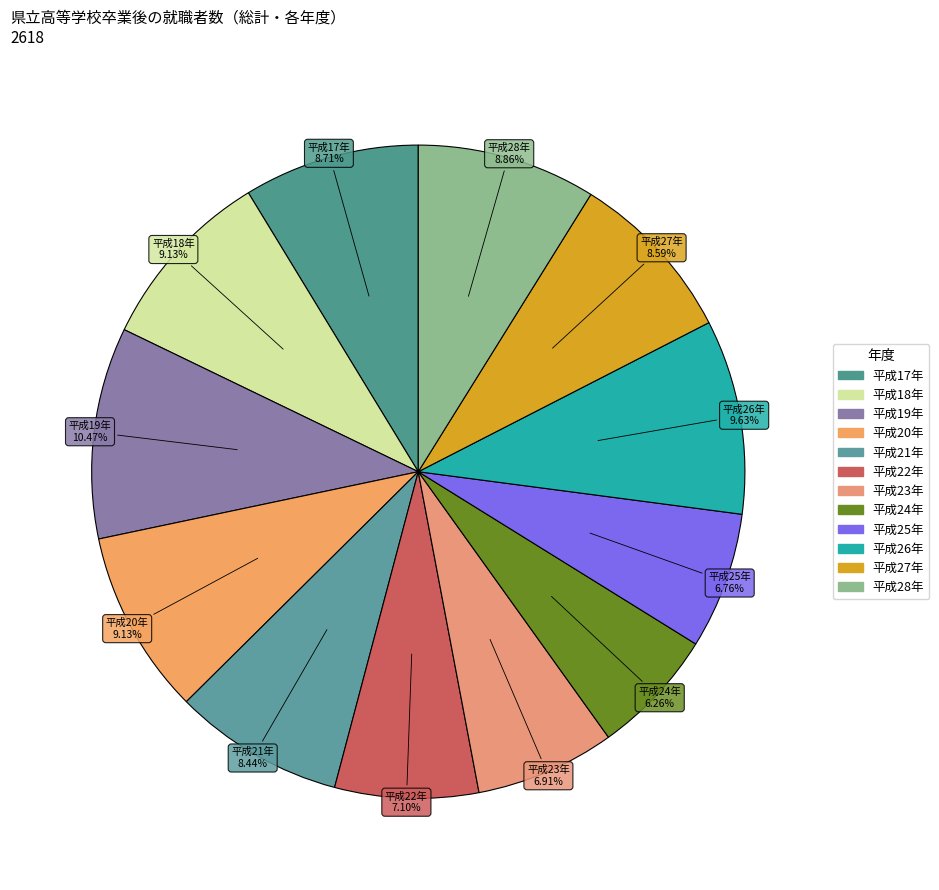

Combined, what portion of the pie is 平成22年 and 平成19年?

17.6%